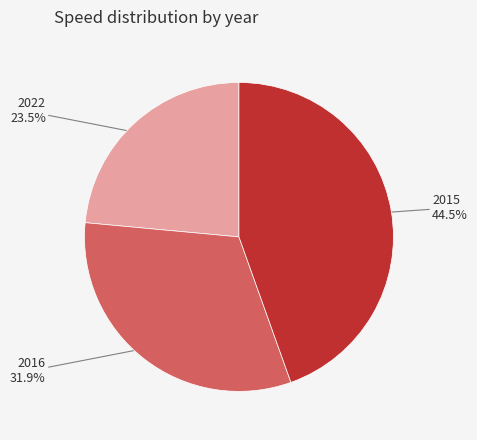

Is there any slice that represents more than half of the pie?

No